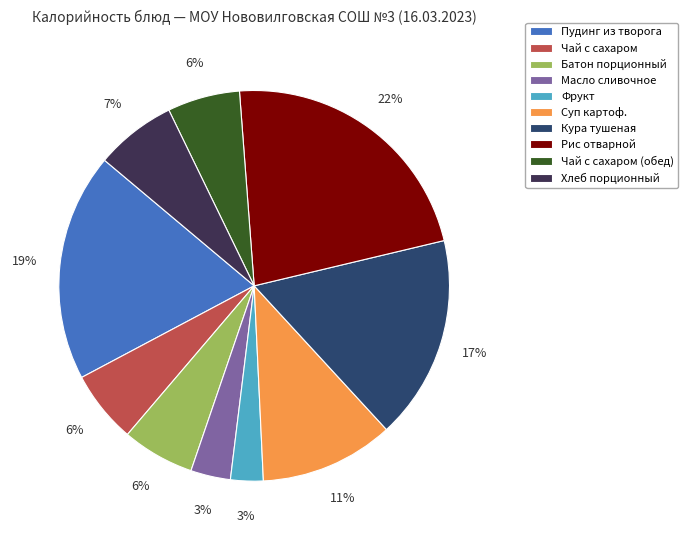

Count the number of slices in the pie.

10